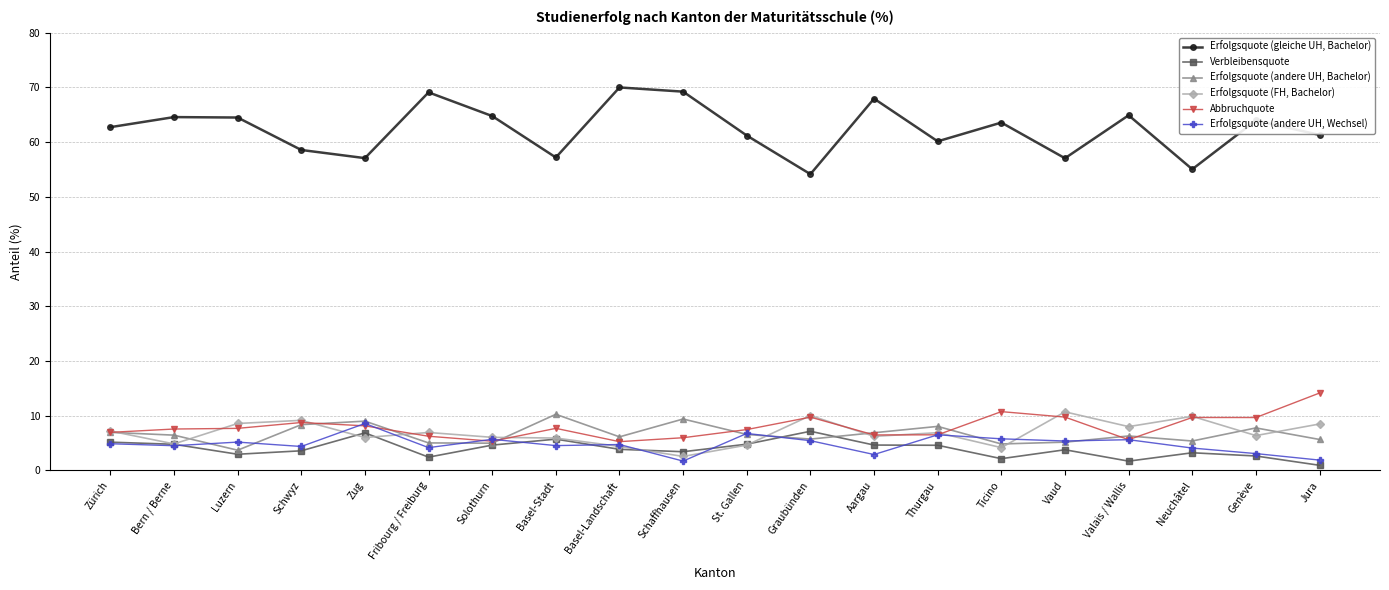

Read the Erfolgsquote (andere UH, Wechsel) value at Vaud.

5.4